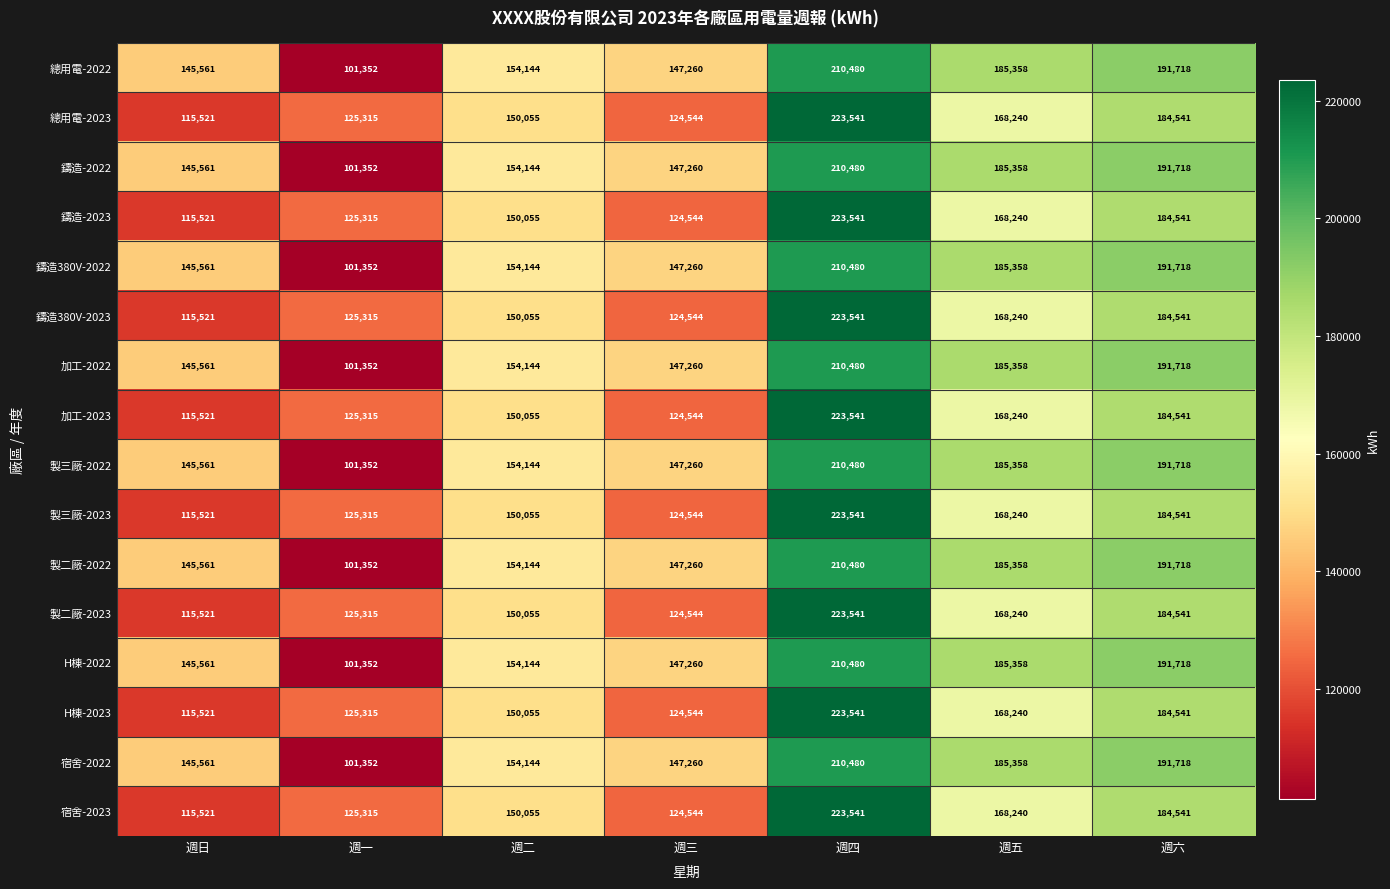

What is the difference between the maximum and minimum values in the 宿舍-2023 series?

108020